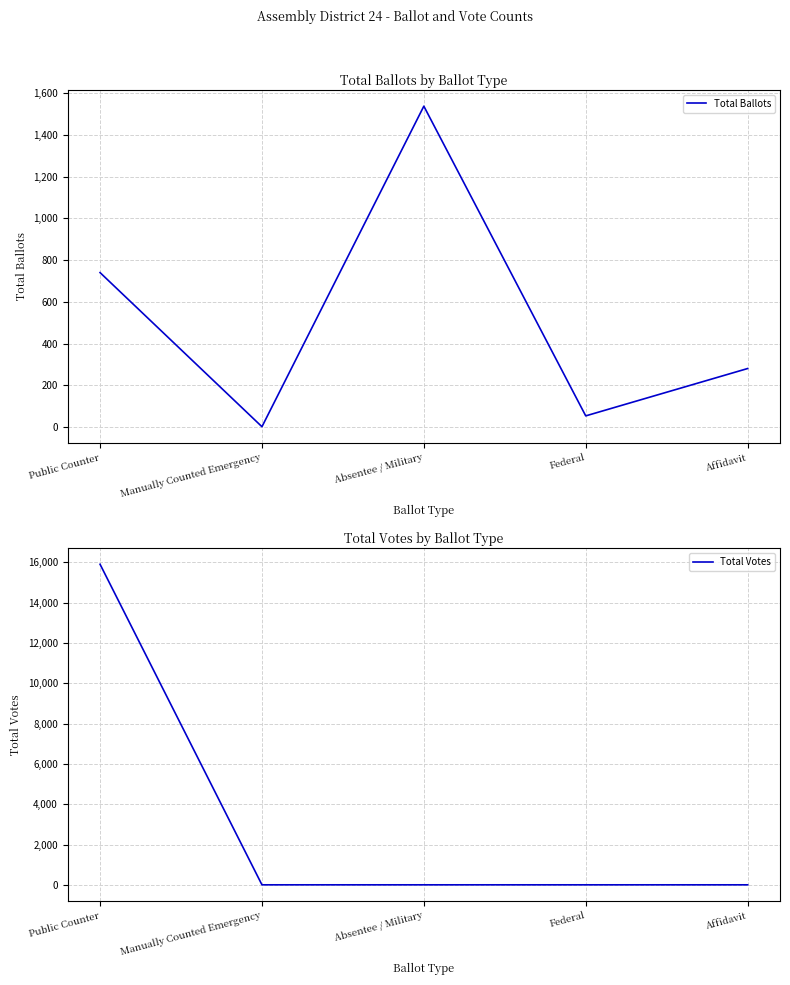

Reading left to right, what are all the values shown in this chart?

Total Ballots: 740	1	1538	53	280
Total Votes: 15897	1	1	1	1